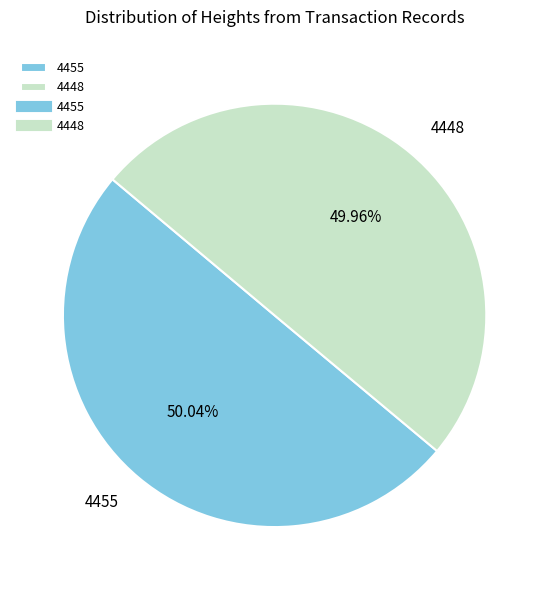

To the nearest percent, what portion does 4455 represent?

50%